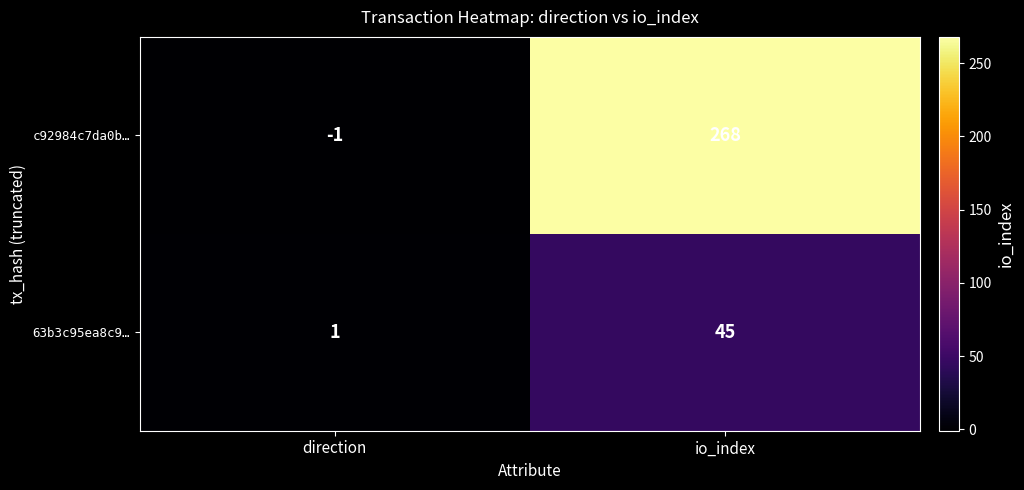

How many categories are shown in the chart?

2